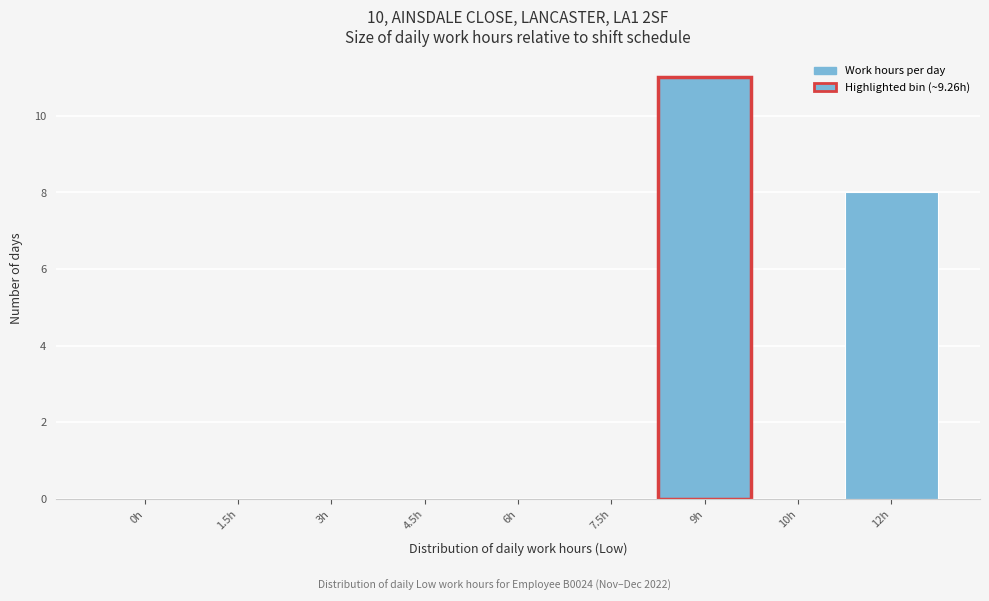

What is the sum of the values at 3h and 12h?

8